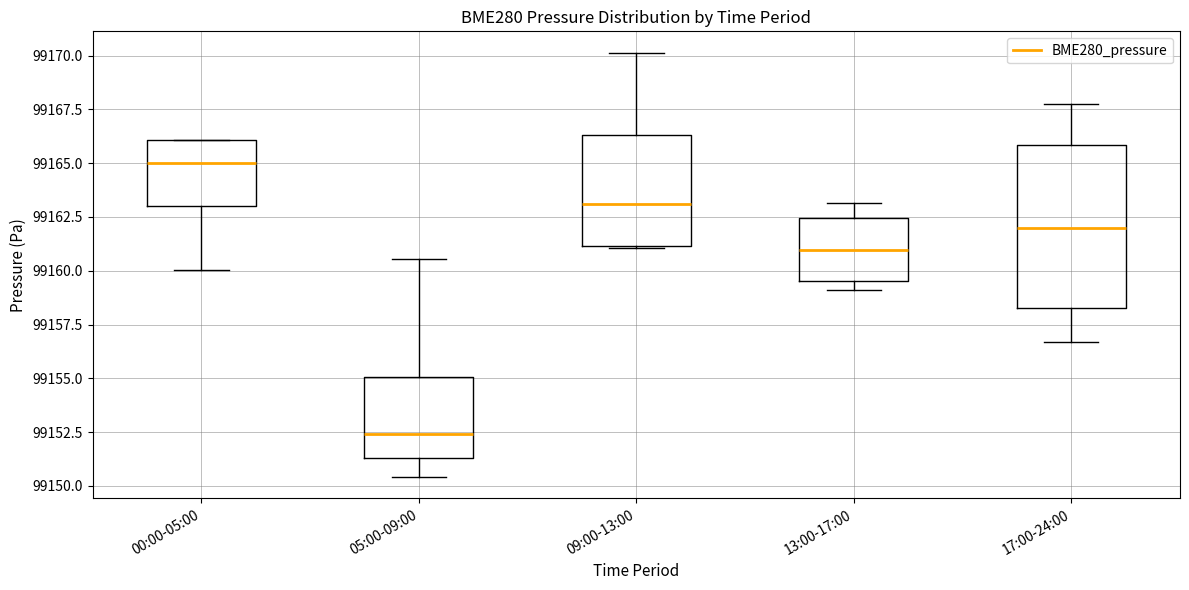

Which box has the lowest median line?

05:00-09:00